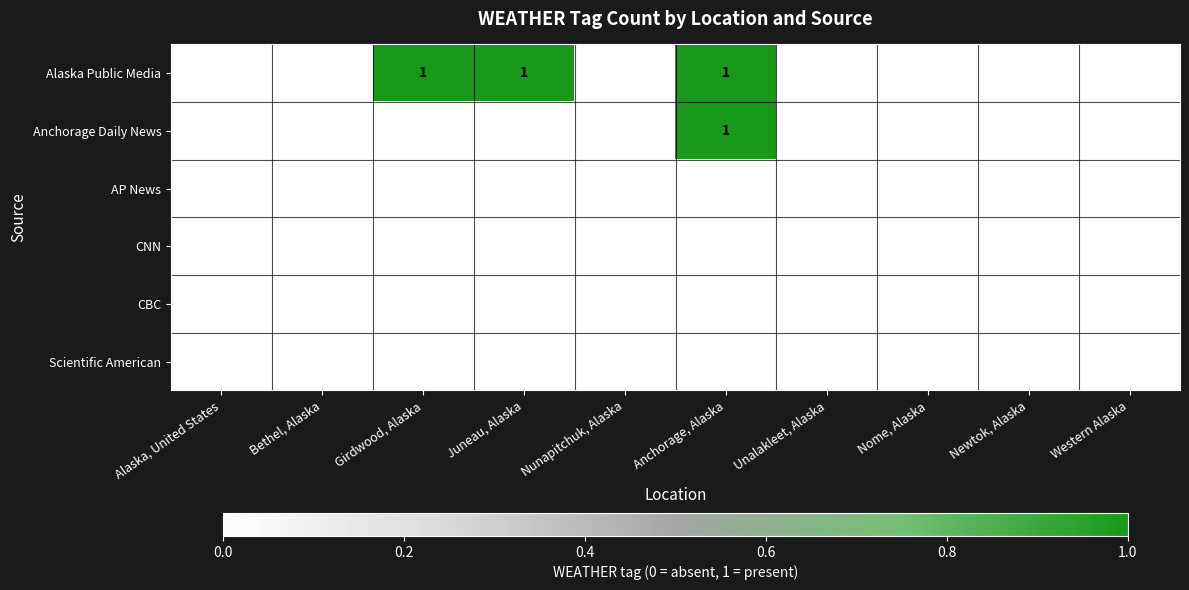

Is it true that Anchorage Daily News equals 1 at Juneau, Alaska?

False